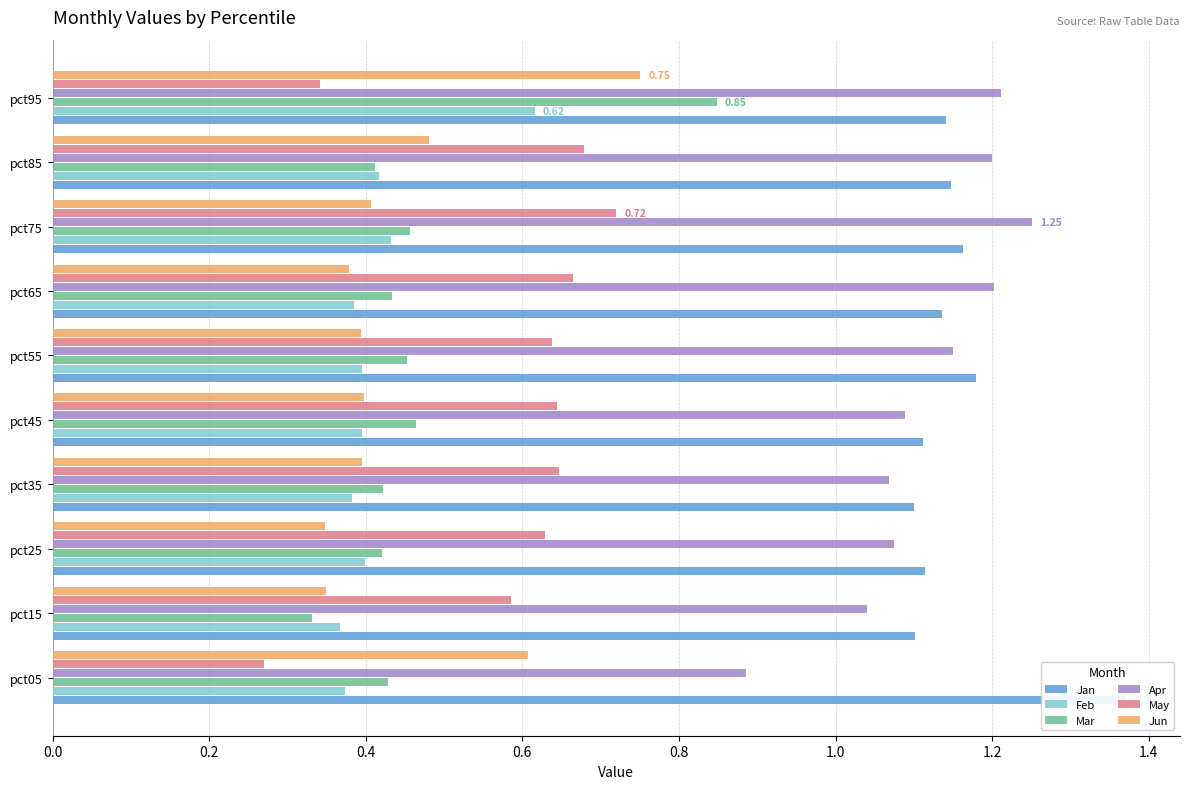

True or false: May has a value of 0.6 at pct15.

True